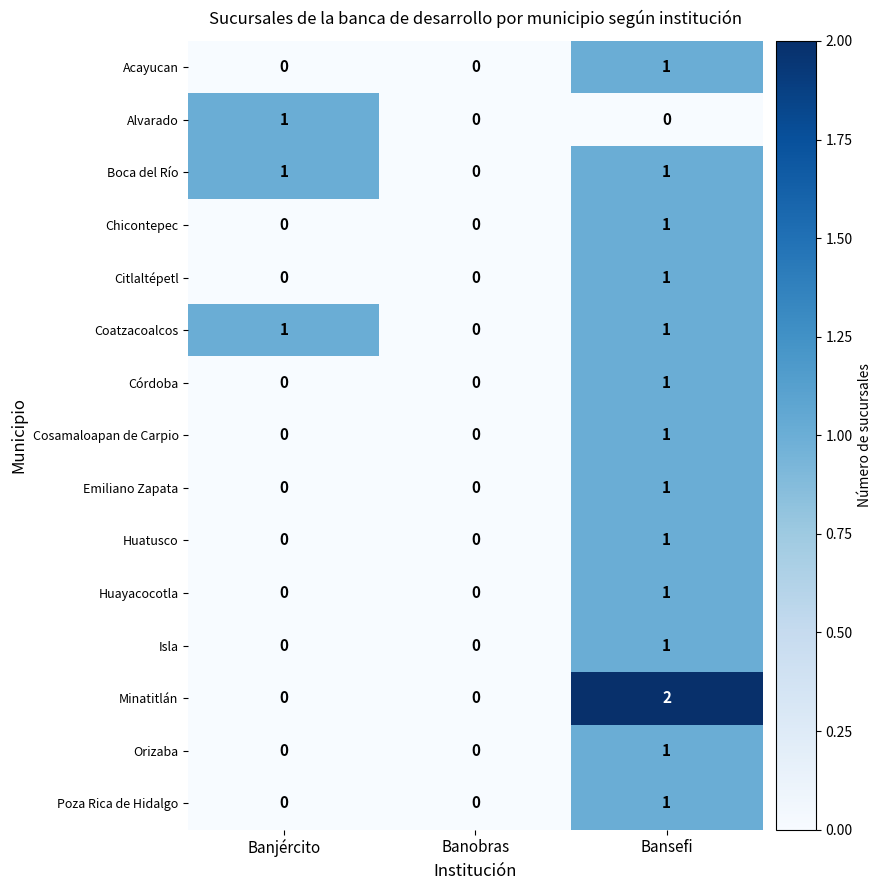

The Alvarado series shows 0 at Banjército. True or false?

False